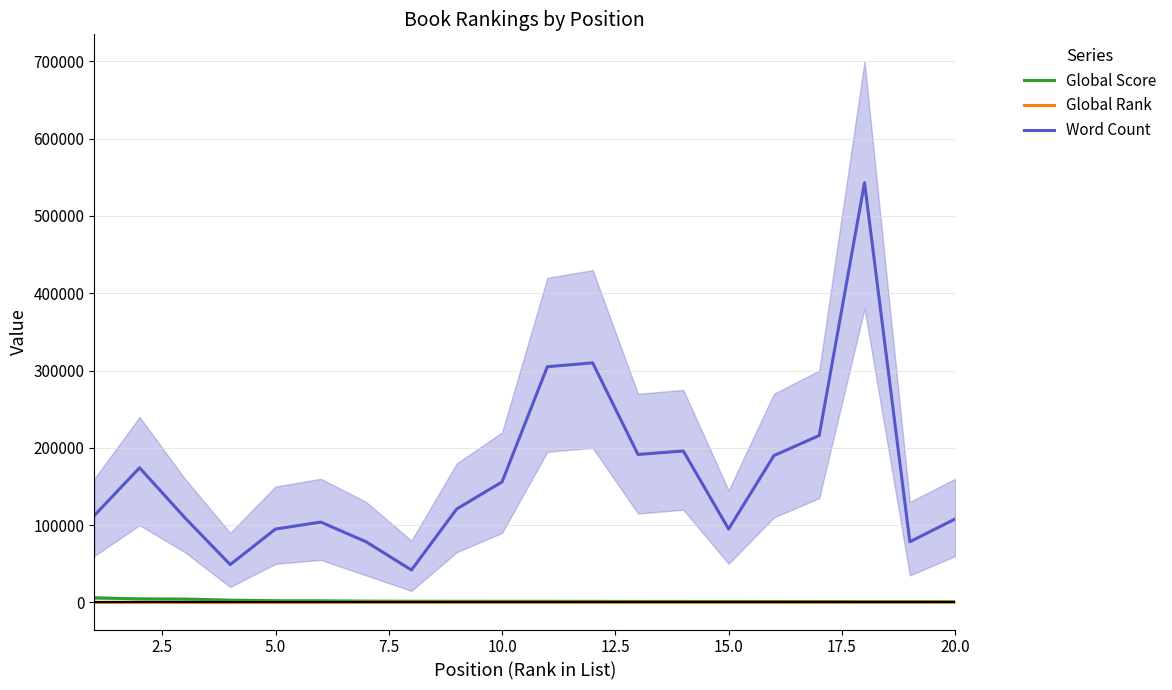

Reading left to right, what are all the values shown in this chart?

Global Score: 6062	4692	4441	3027	2249	2172	1709	1555	1507	1487	1486	1407	1316	1307	1280	1239	1189	1044	1042	969
Global Rank: 7	18	24	54	91	98	151	172	176	182	183	202	223	224	236	245	256	303	305	340
Word Count: 112473	174269	109571	49000	95000	104000	78500	42000	121000	156000	305000	310000	191473	196000	95000	190000	216000	543000	78500	108023